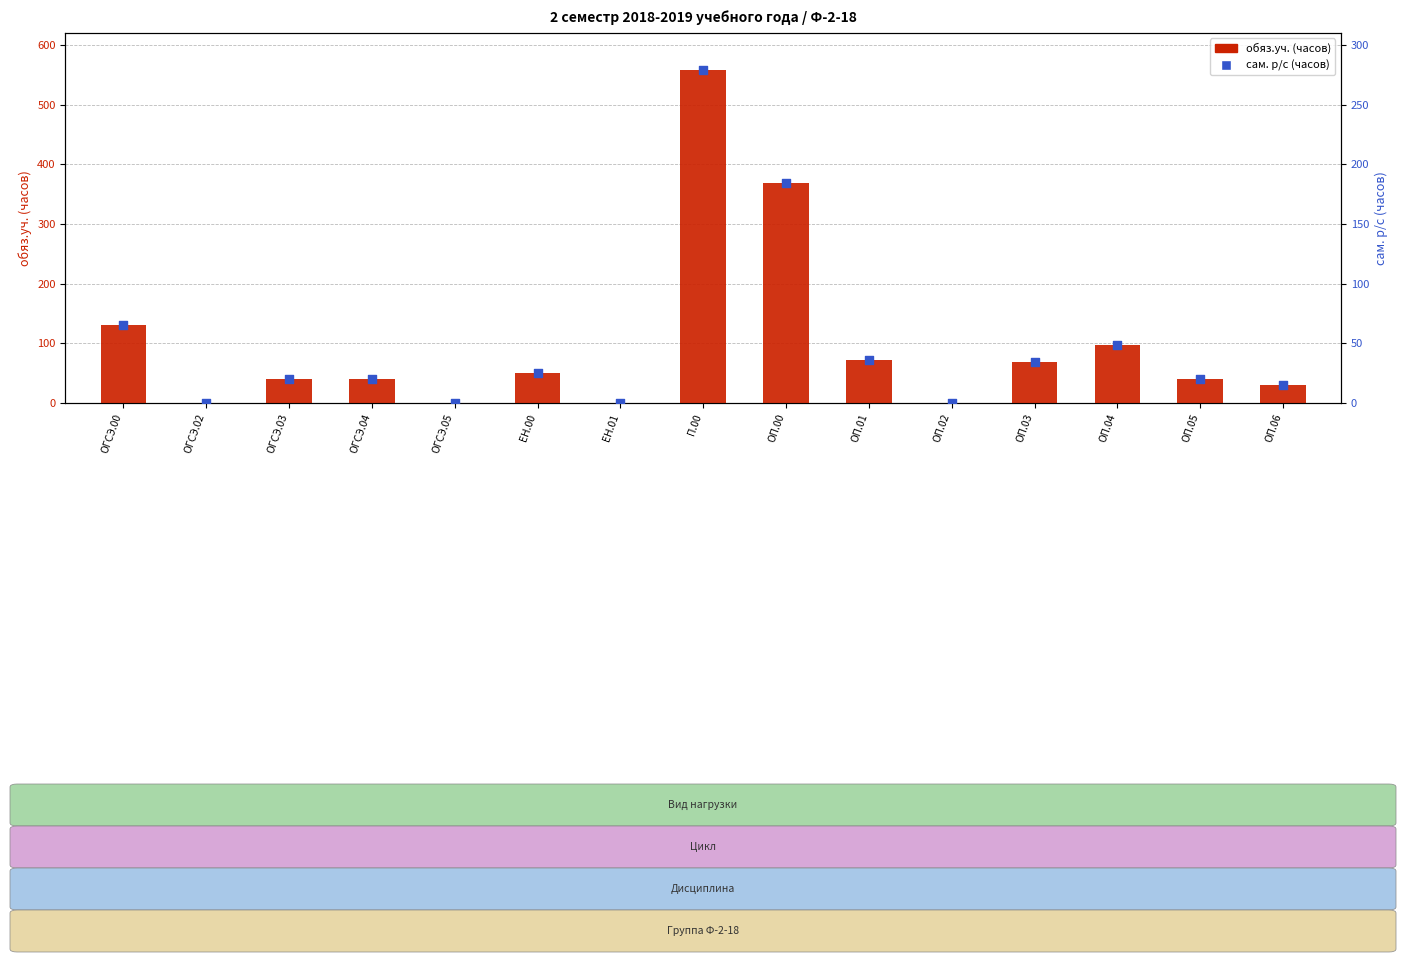

Which series has the largest total across all categories?

обяз.уч.